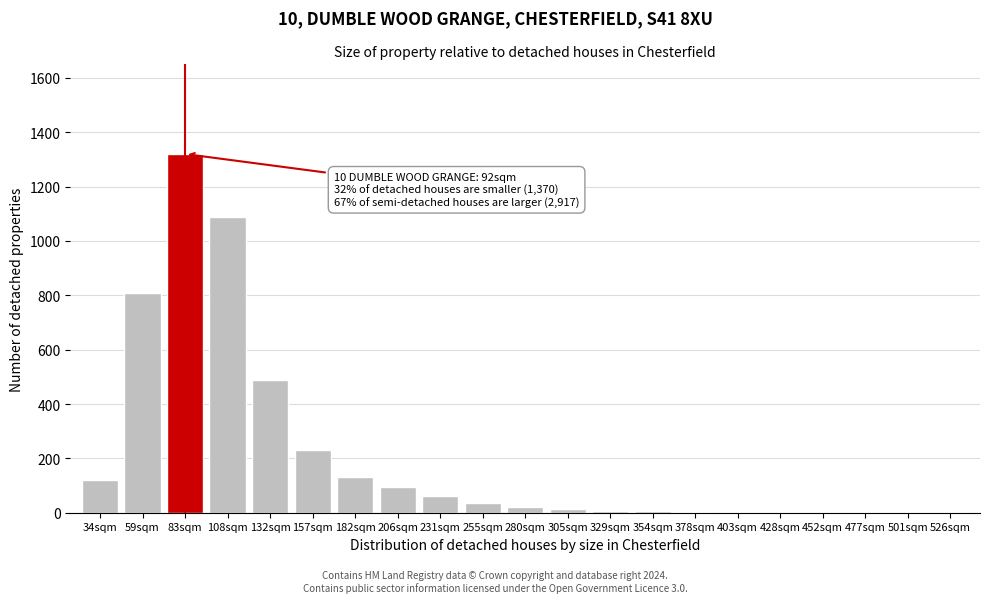

What is the maximum value shown in the chart?

1320